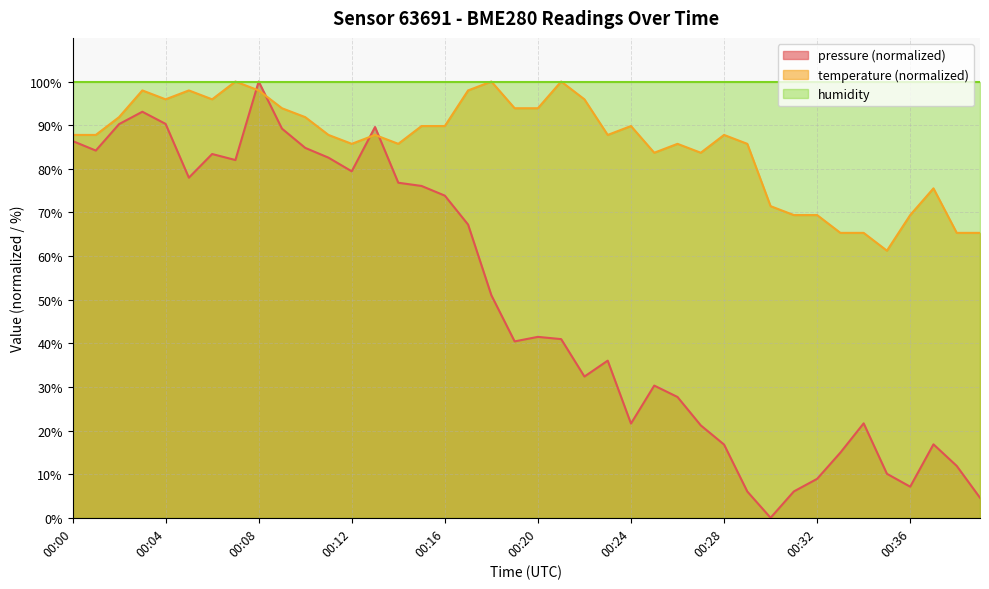

True or false: pressure has a value of 83.4 at 00:06.

True